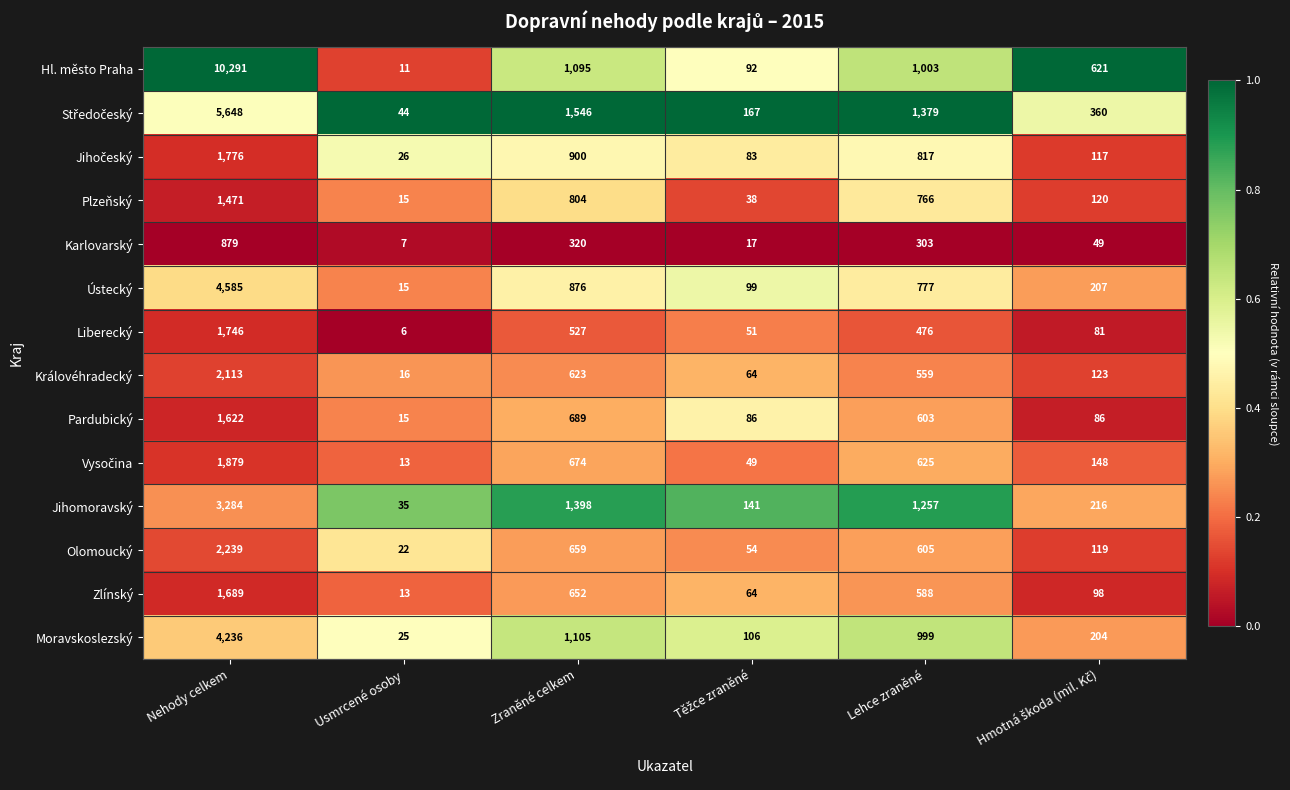

Where does the Královéhradecký series first go above 559?

Nehody celkem